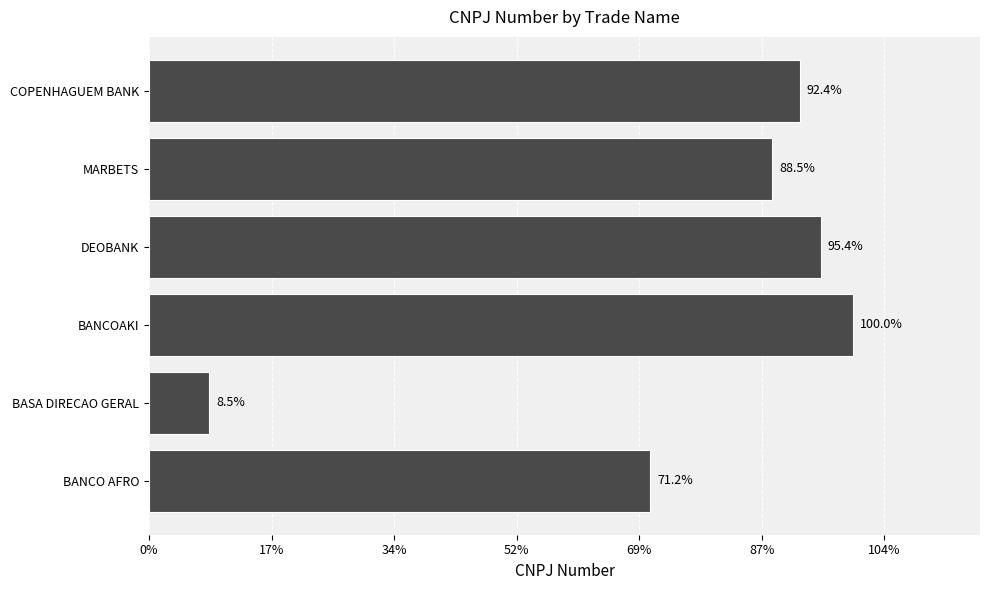

Are the bars horizontal?

Yes